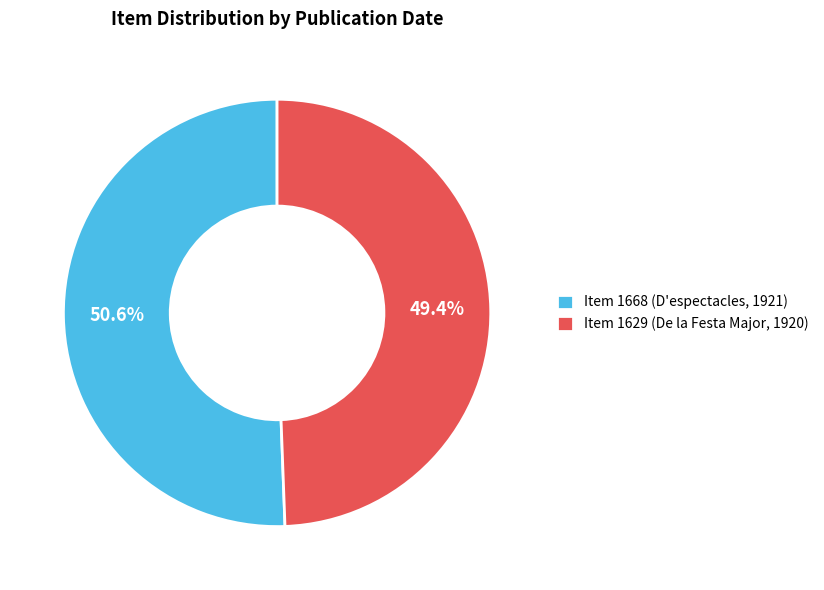

To the nearest percent, what percentage of the pie is Item 1629 (De la Festa Major, 1920)?

49%